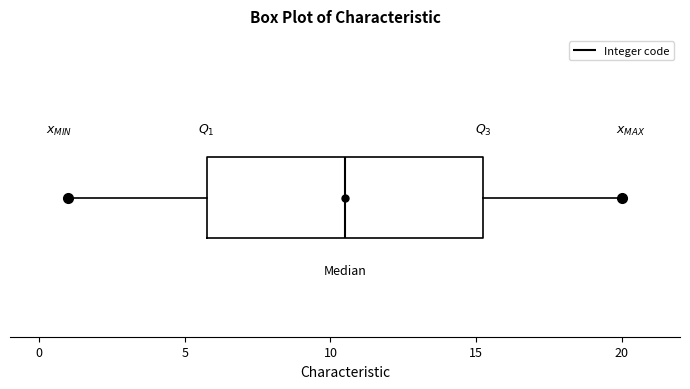

Transcribe this box plot: give where the median line is, the range the box spans, and where the two whiskers end, as read against the x-axis. The values are not printed on the chart, so give them approximately, as read against the axis.

median 10.5, box 6.0 to 15.5, whiskers 1.0 to 20.0